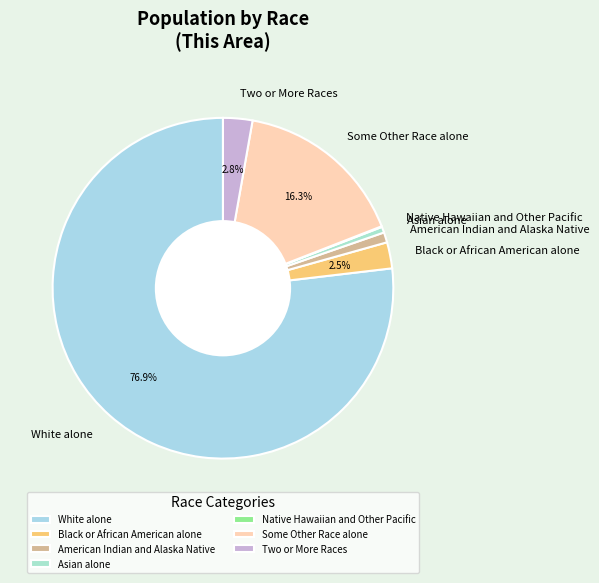

Is White alone the majority of the pie?

Yes